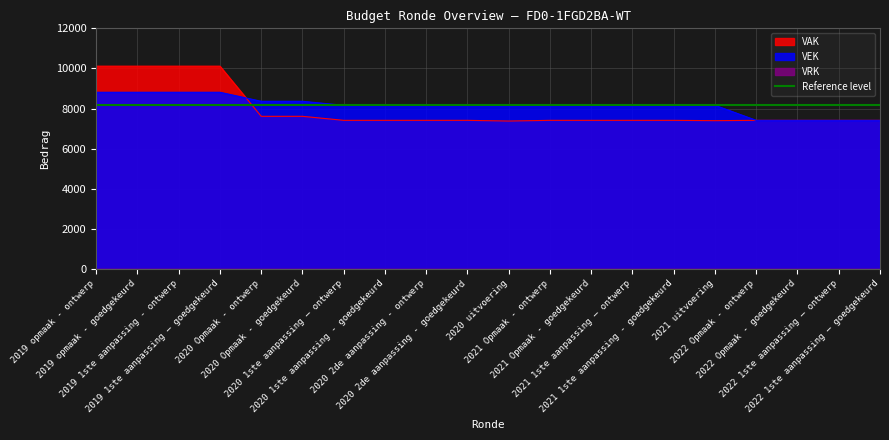

How many intersections are there between VEK and VAK?

1